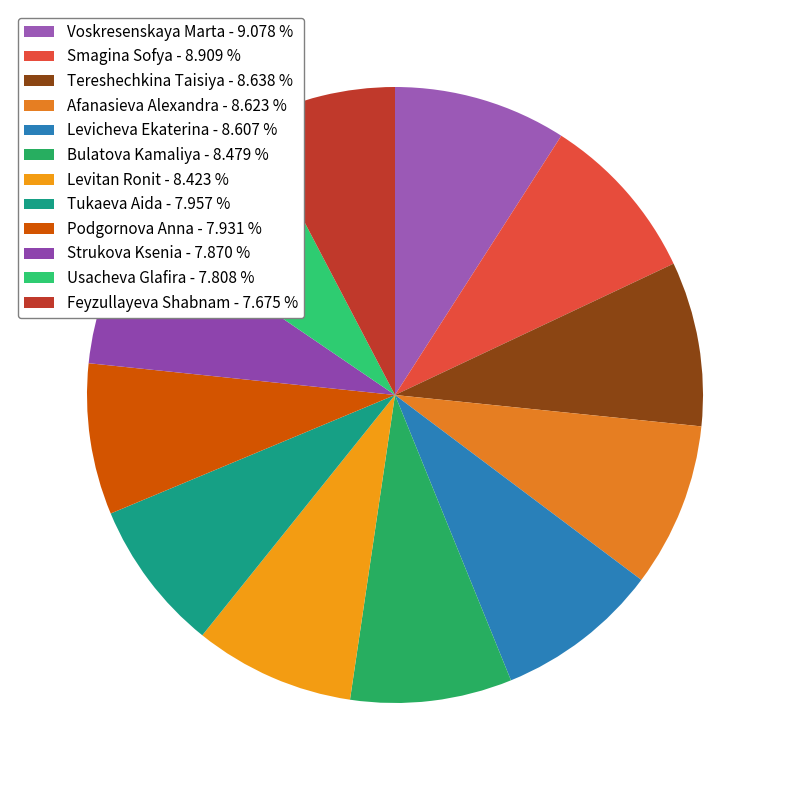

What is the ratio of the value at Strukova Ksenia to the value at Bulatova Kamaliya?

0.9